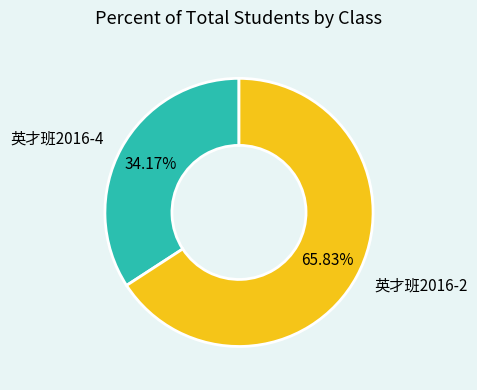

Count the number of slices in the pie.

2